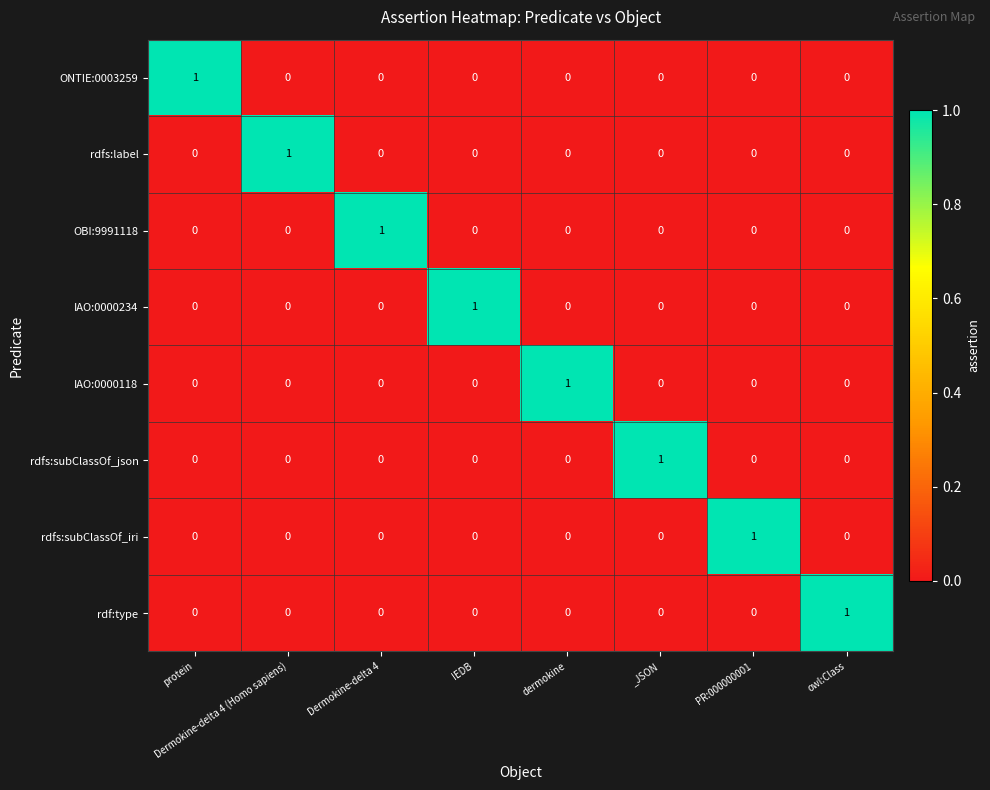

How many data points does each series have?

8